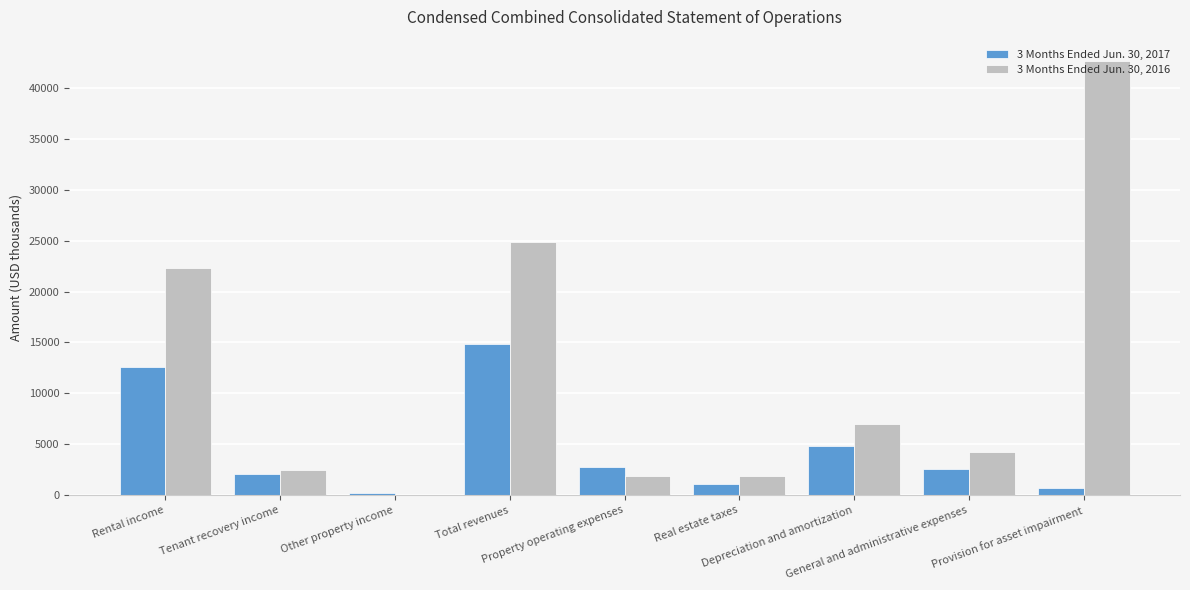

Between Provision for asset impairment and Property operating expenses, which is larger?

Property operating expenses